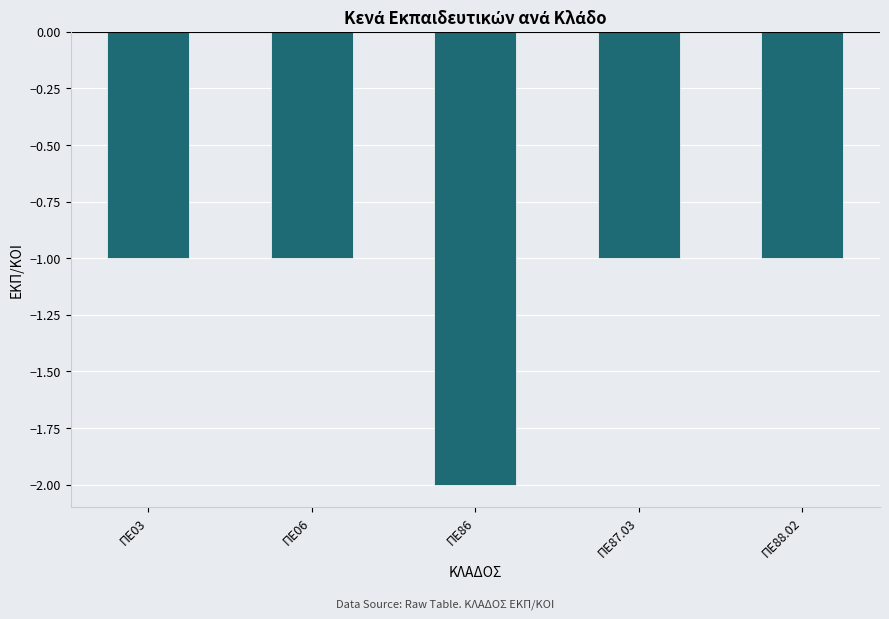

How many data points does each series have?

5